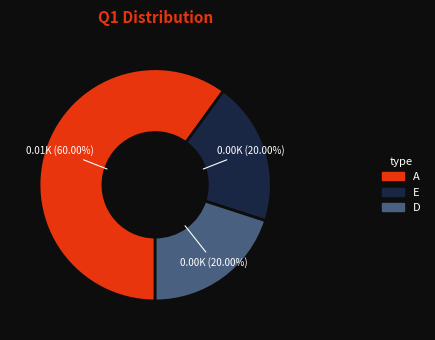

Which category accounts for the majority?

A